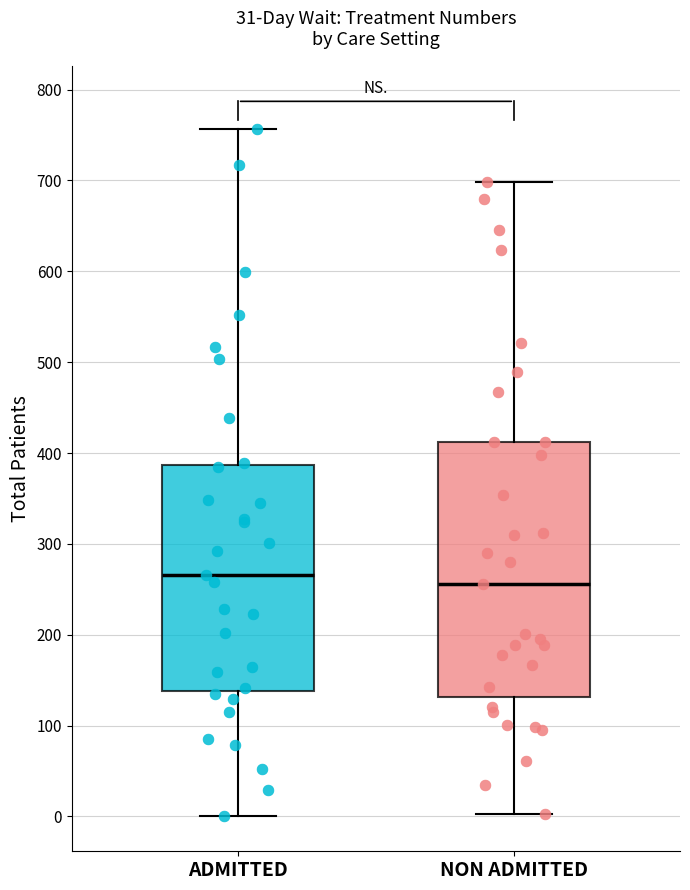

Where is the upper edge of the box for ADMITTED on the y-axis? The values are not printed on the chart, so give them approximately, as read against the axis.

390